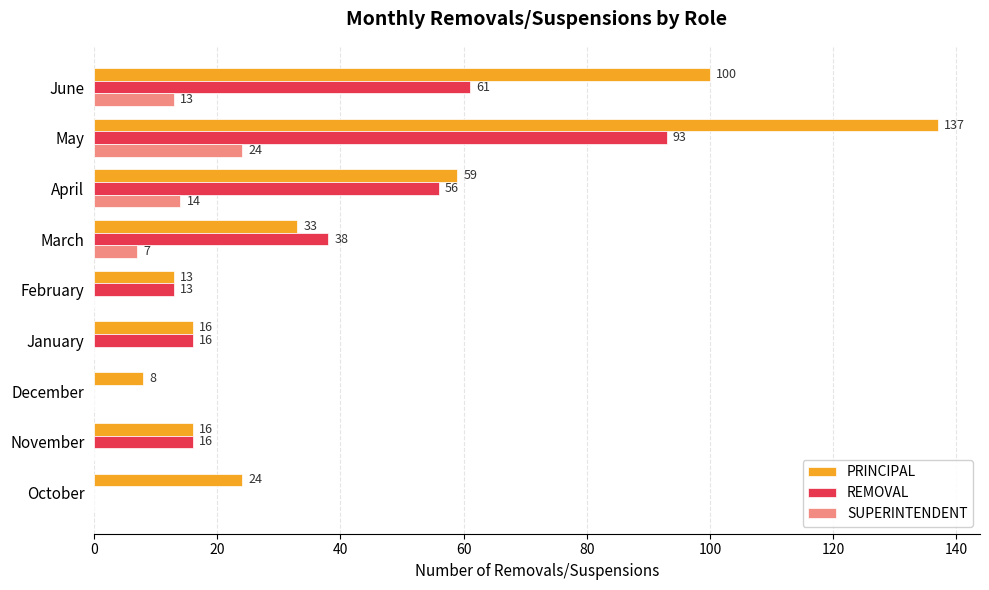

Where is PRINCIPAL nearest to the value 72?

April